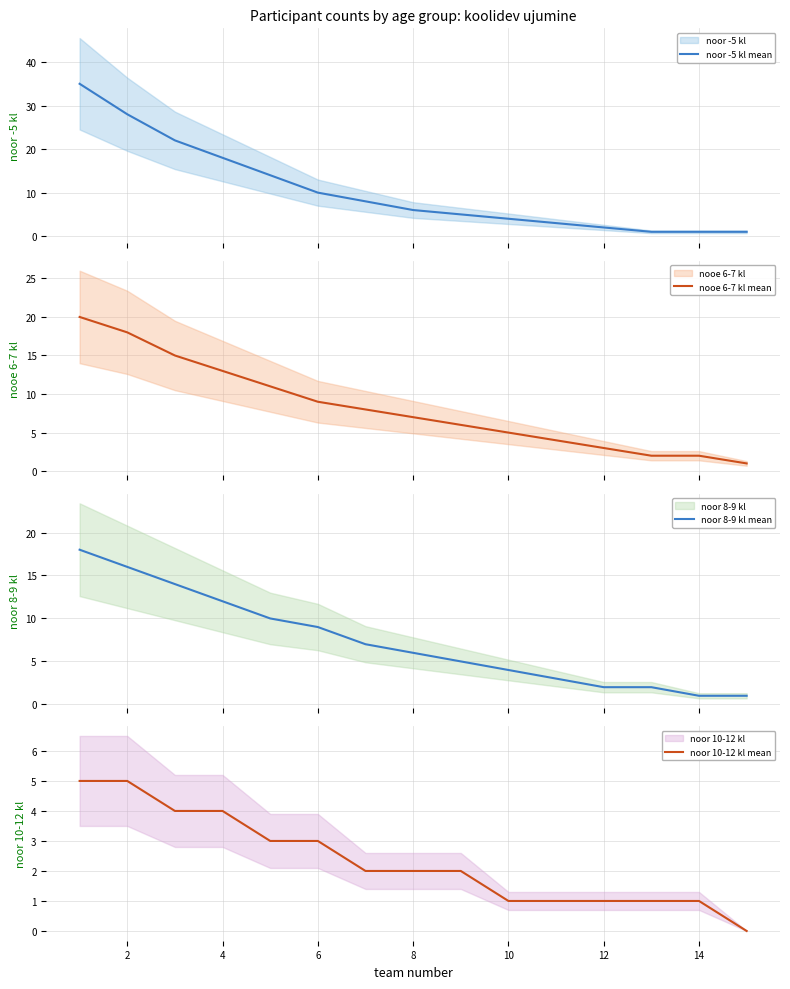

What is the highest value of the noor -5 kl mean series?

35